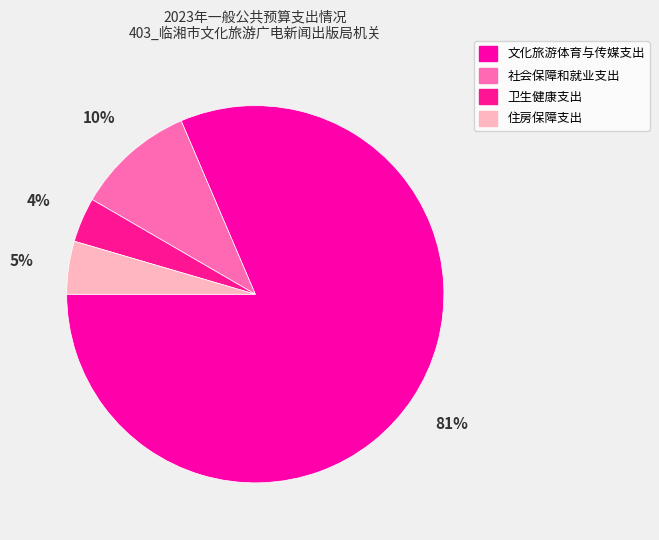

Which slice is the largest?

文化旅游体育与传媒支出